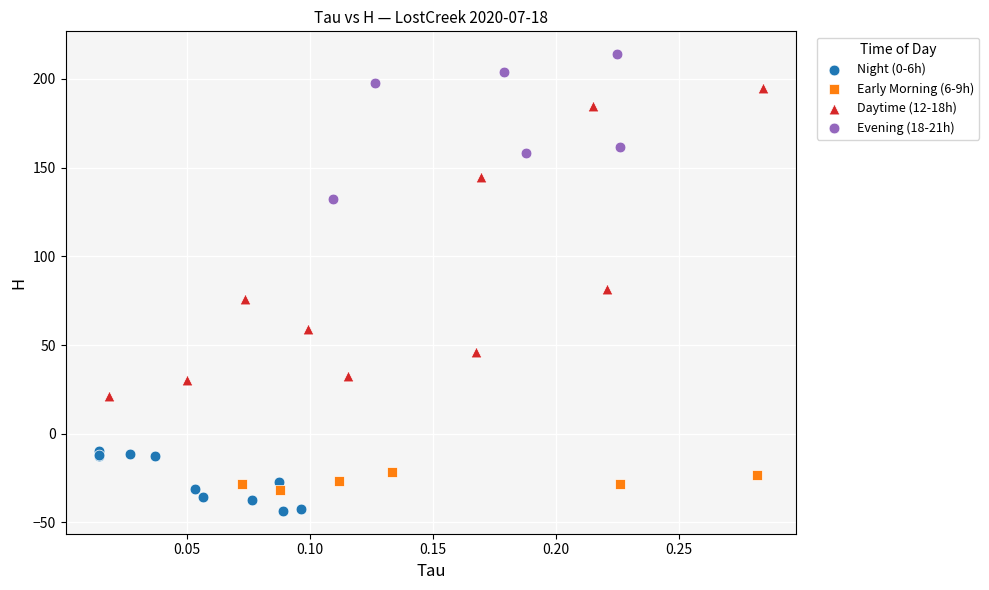

Which series reaches the minimum Y coordinate?

Night (0-6h)